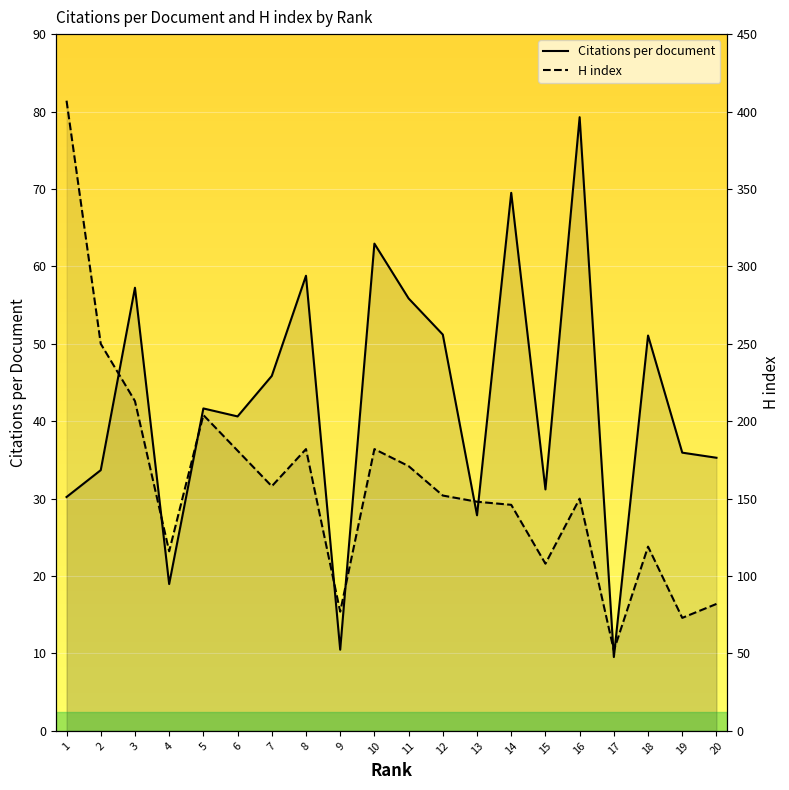

At which label does Citations per document first exceed 41?

3